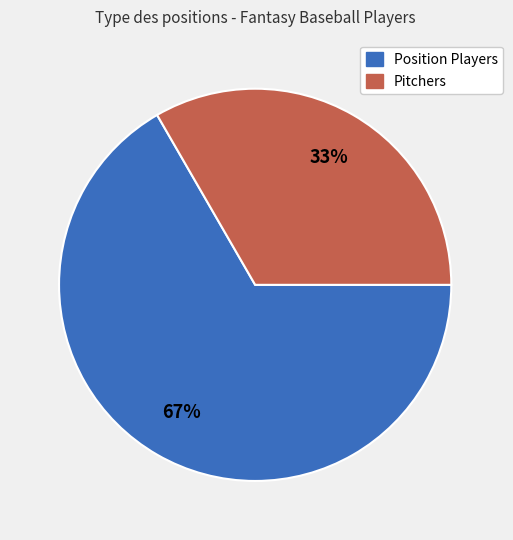

Is there any slice that represents more than half of the pie?

Yes